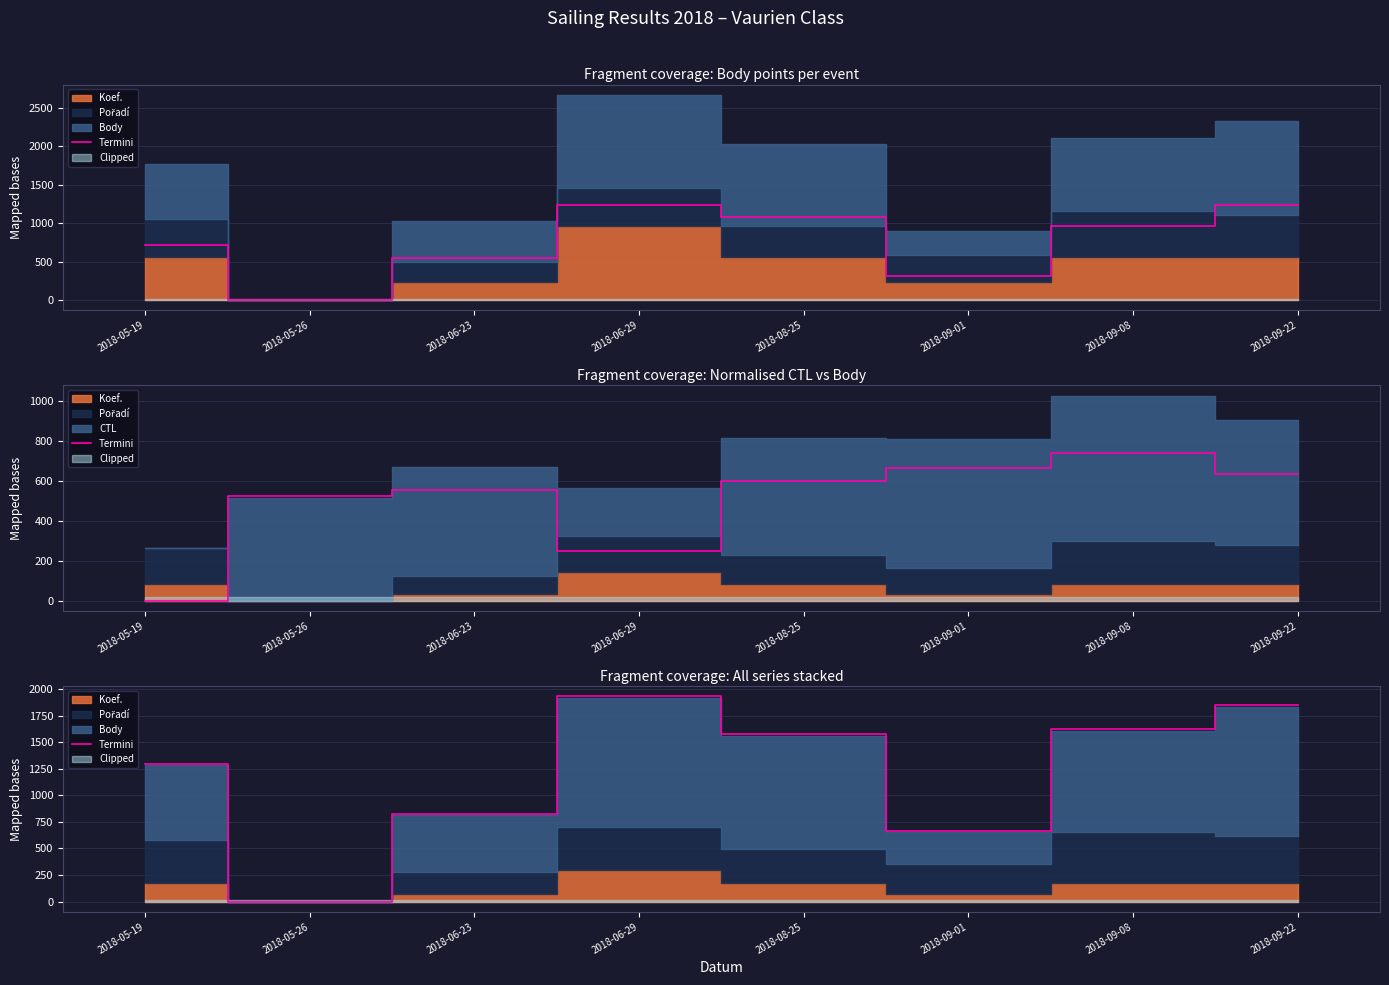

At which category does the chart reach its minimum across all series?

2018-05-26